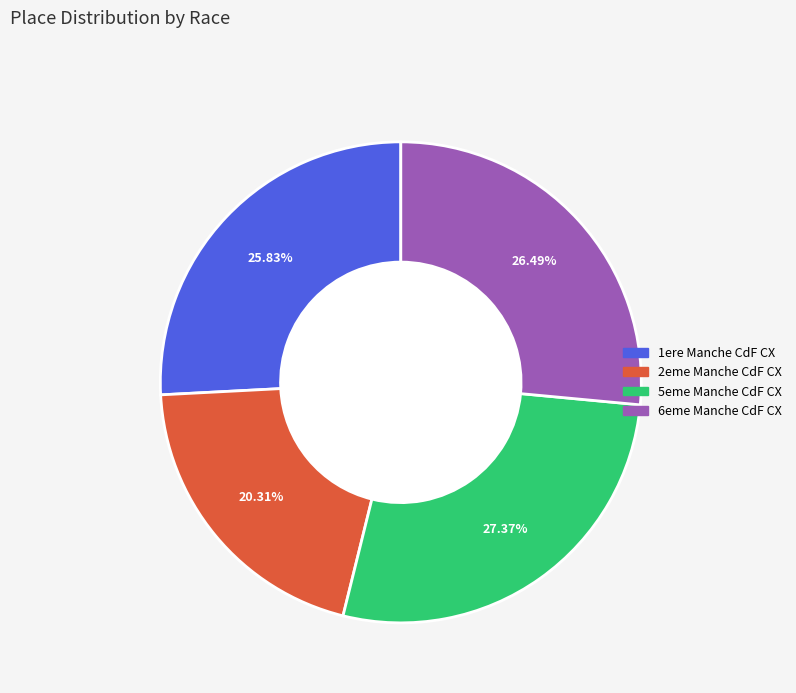

To the nearest percent, what is the difference between the largest and smallest slice percentages?

7%